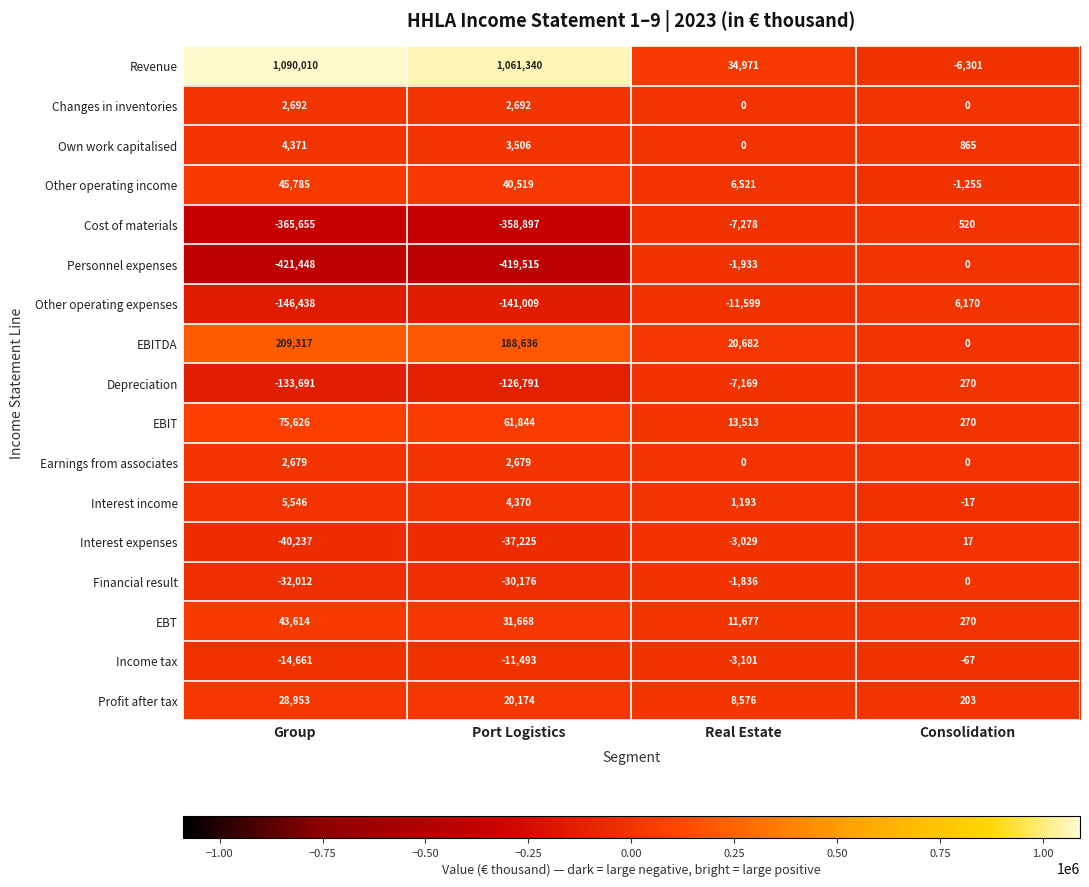

The Own work capitalised series shows 5904 at Group. True or false?

False